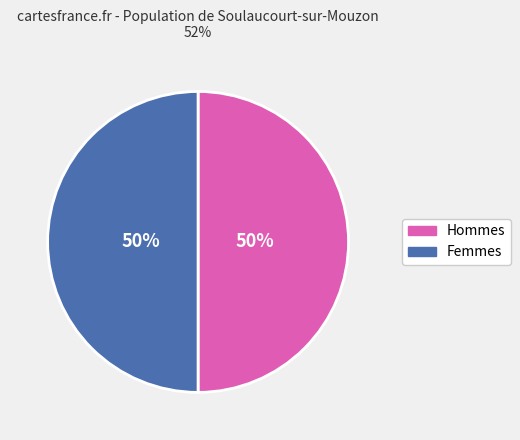

Count the number of slices in the pie.

2